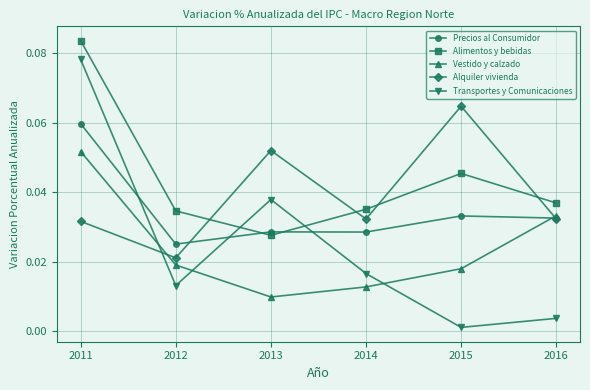

List the series in order of their peak value, highest first.

Alimentos y bebidas, Transportes y Comunicaciones, Alquiler vivienda, Precios al Consumidor, Vestido y calzado